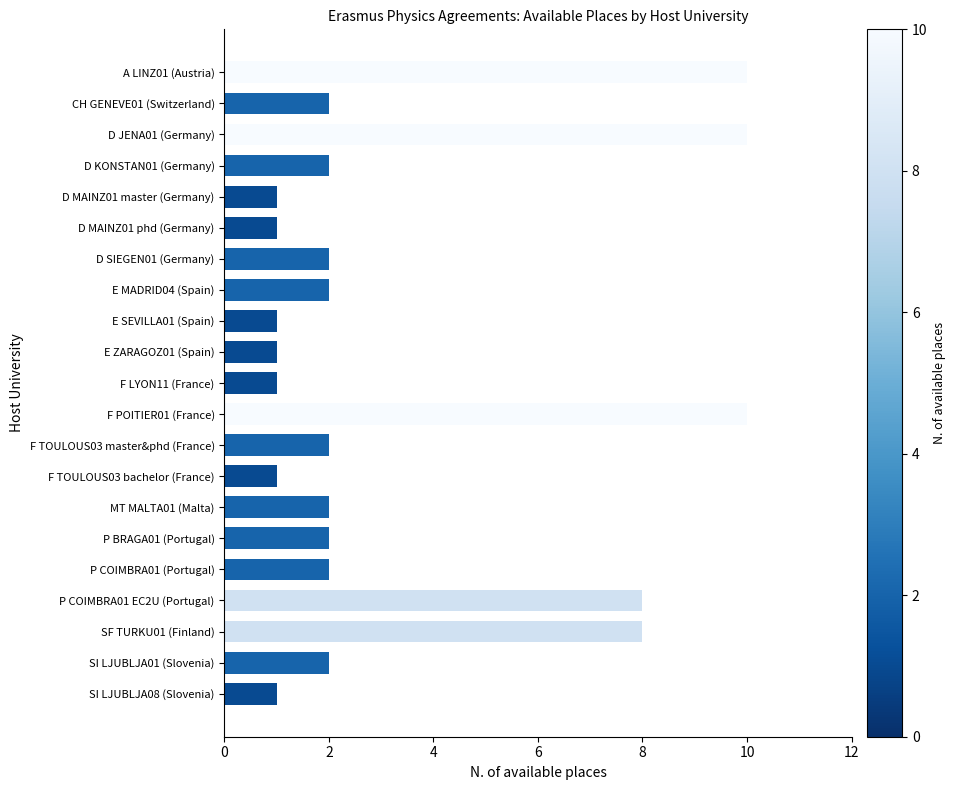

What is the minimum value shown in the chart?

1